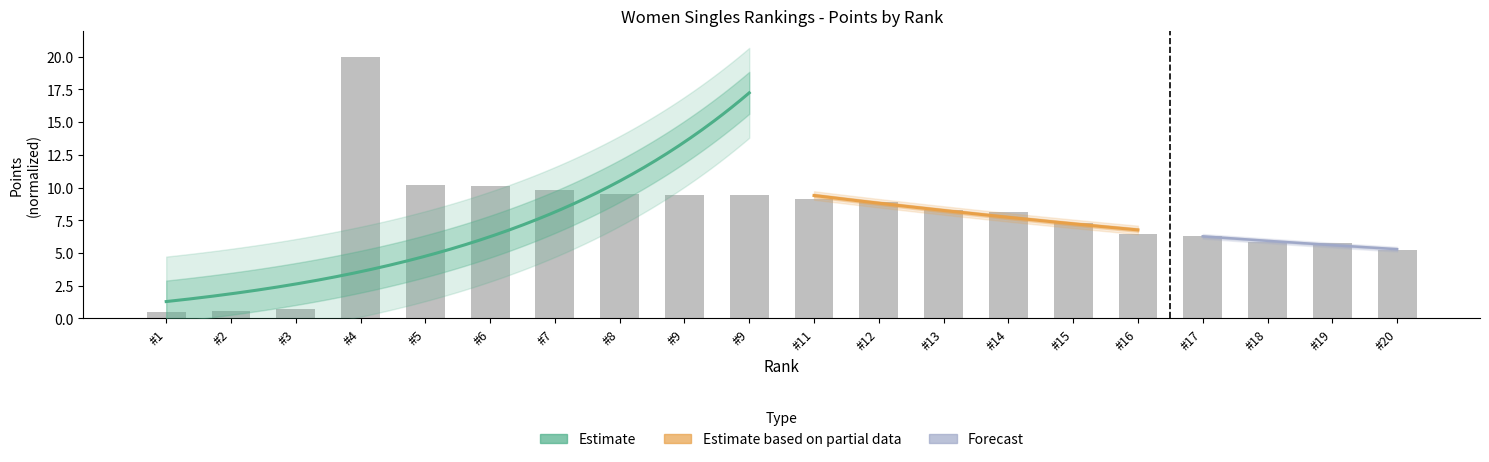

What is the value of the 12th bar from the left?

8.9